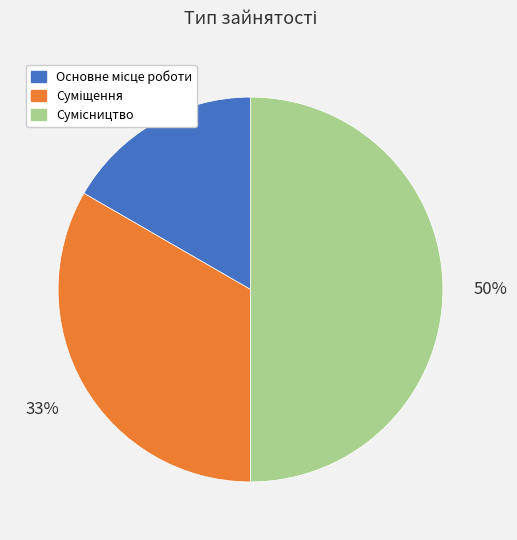

To the nearest percent, what is the average slice percentage?

33%